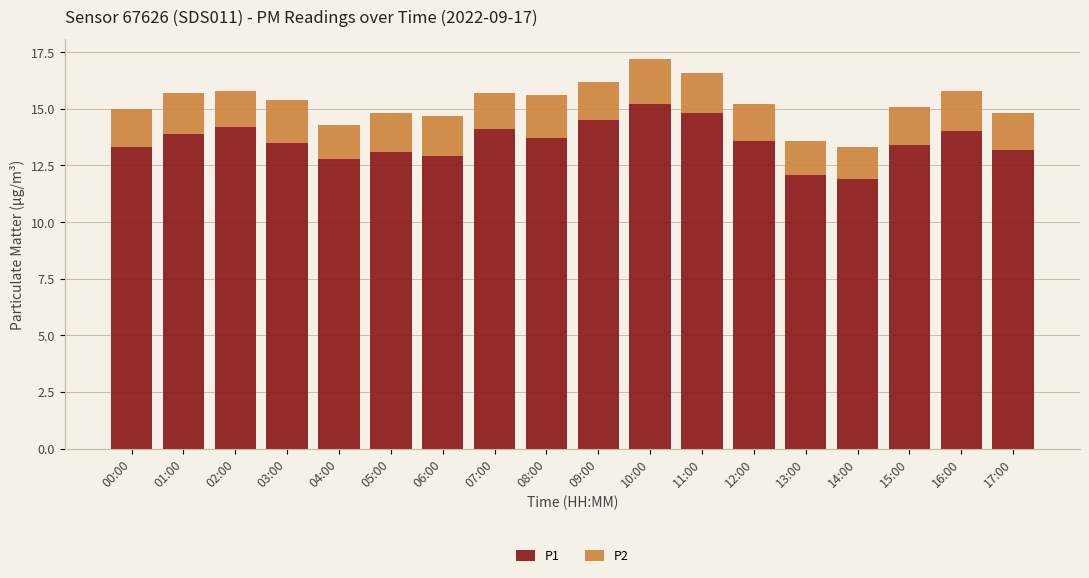

At which label does P1 reach its peak?

10:00